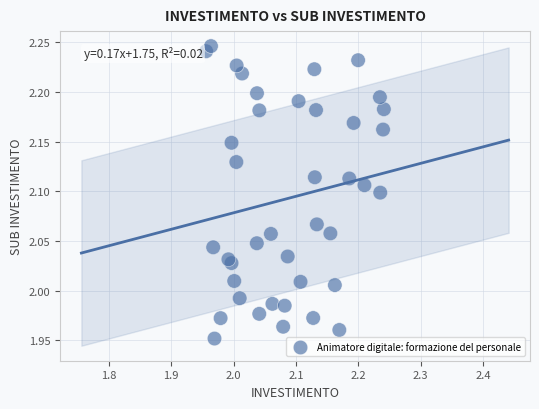

What is the range of Y values (max minus min)?

0.3